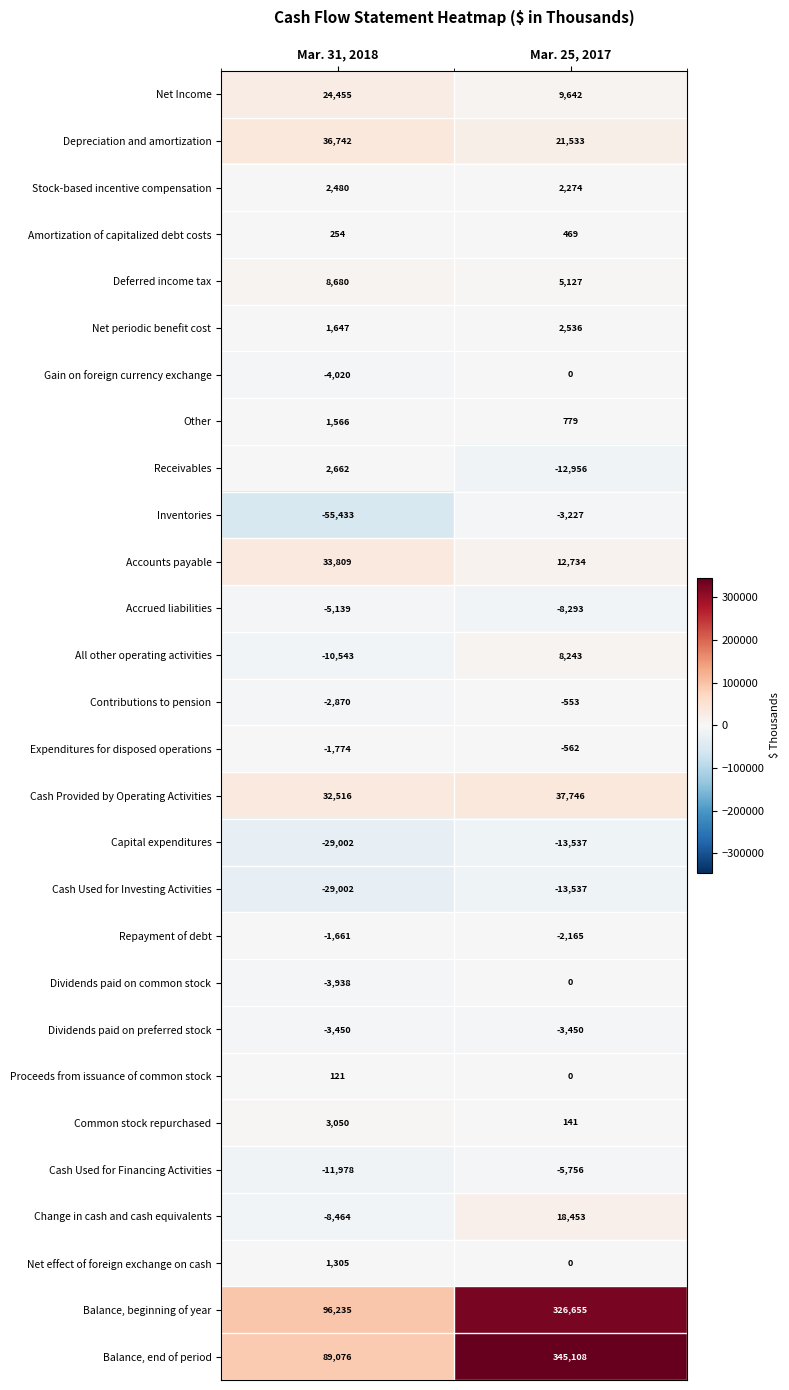

Which category has the lowest value across all series?

Mar. 31, 2018